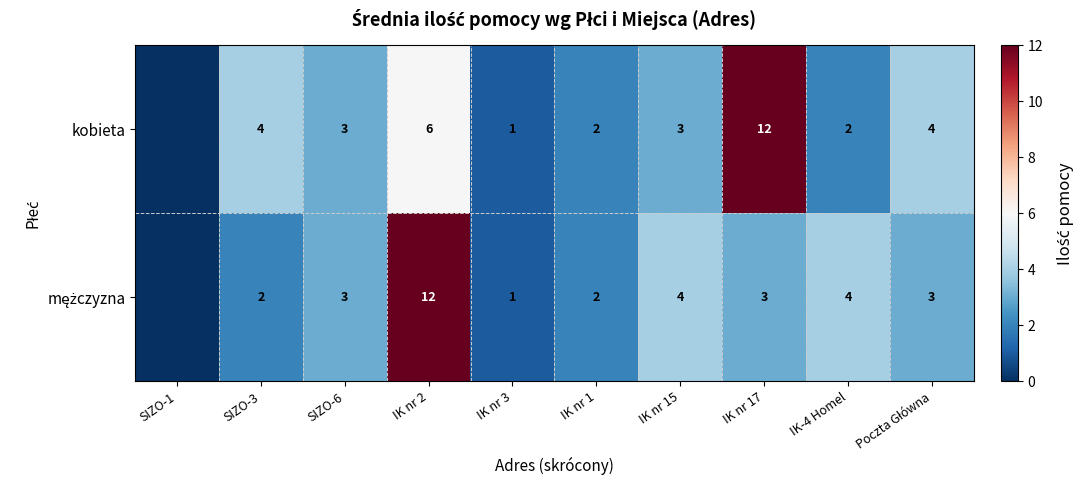

Between SIZO-3 and IK nr 17, which series saw the biggest shift?

kobieta